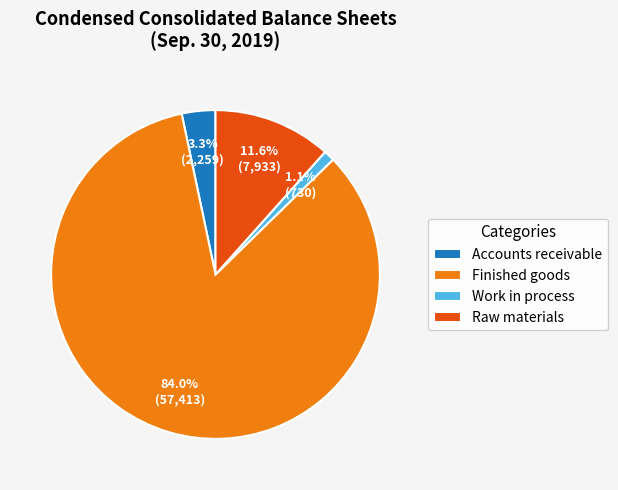

True or false: Raw materials accounts for 24% of the total.

False